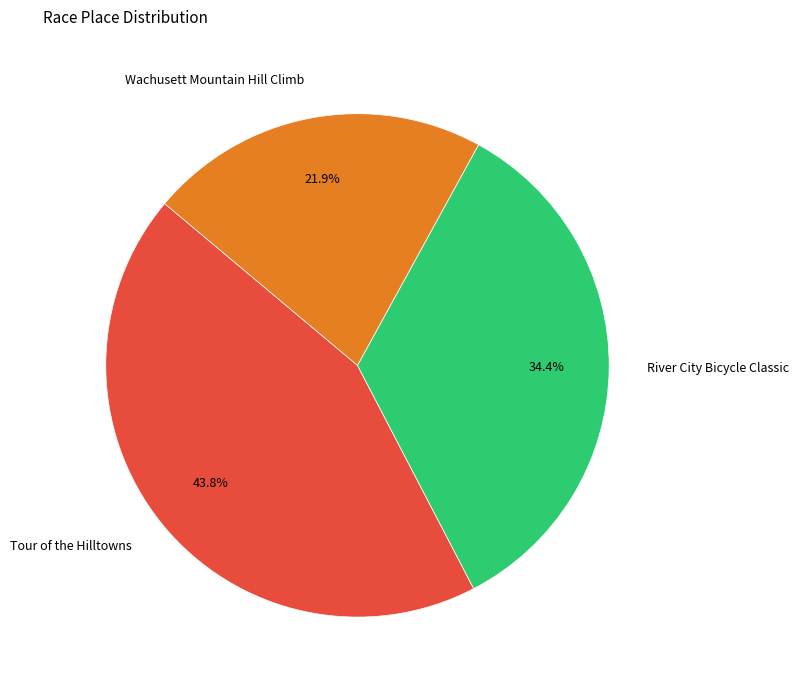

What portion of the pie excludes River City Bicycle Classic?

65.6%